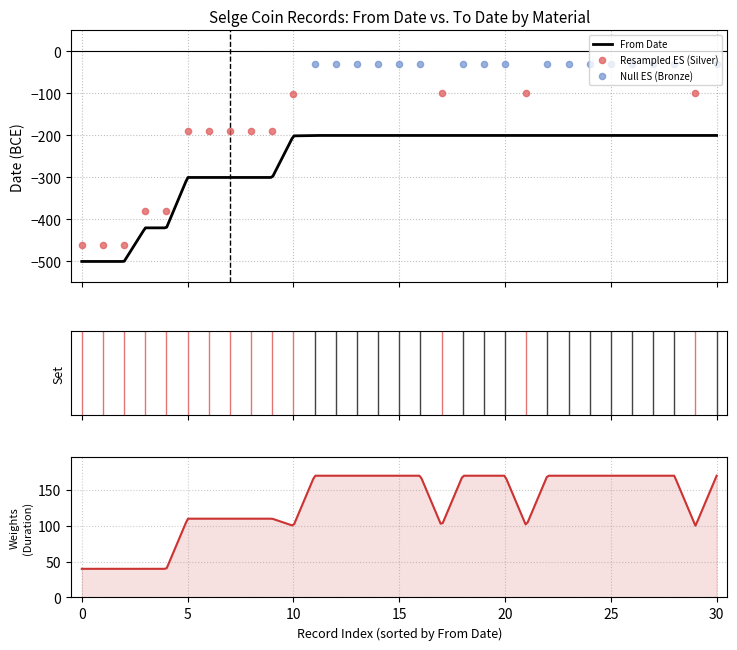

What is the lowest value of the From Date series?

-500.0